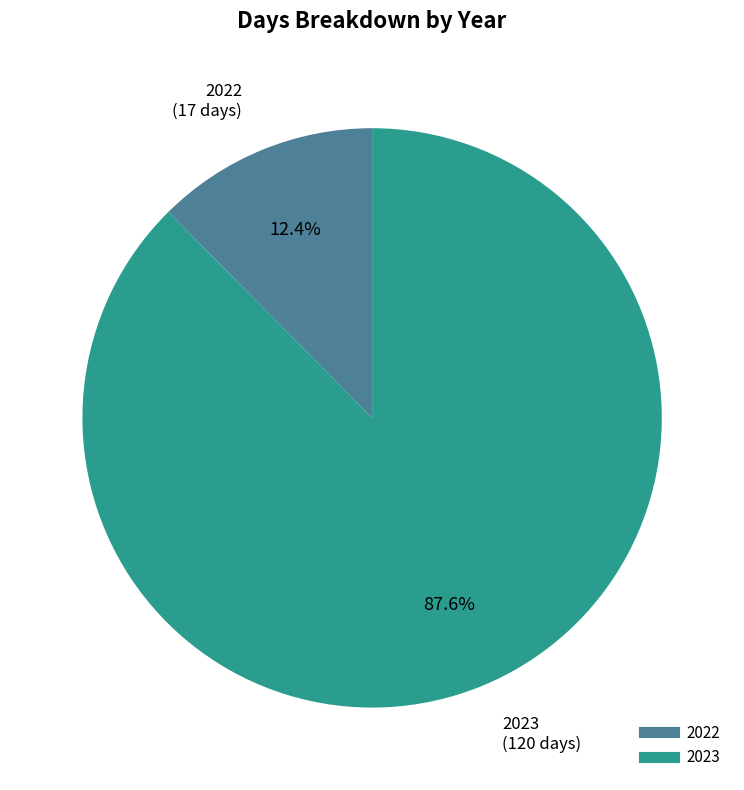

What is the ratio of the value at 2023 to the value at 2022?

7.1